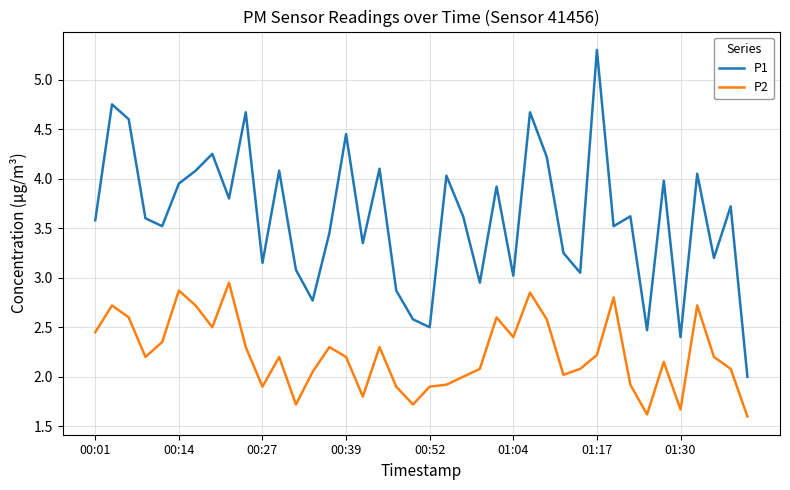

Which series has the largest range (max minus min)?

P1